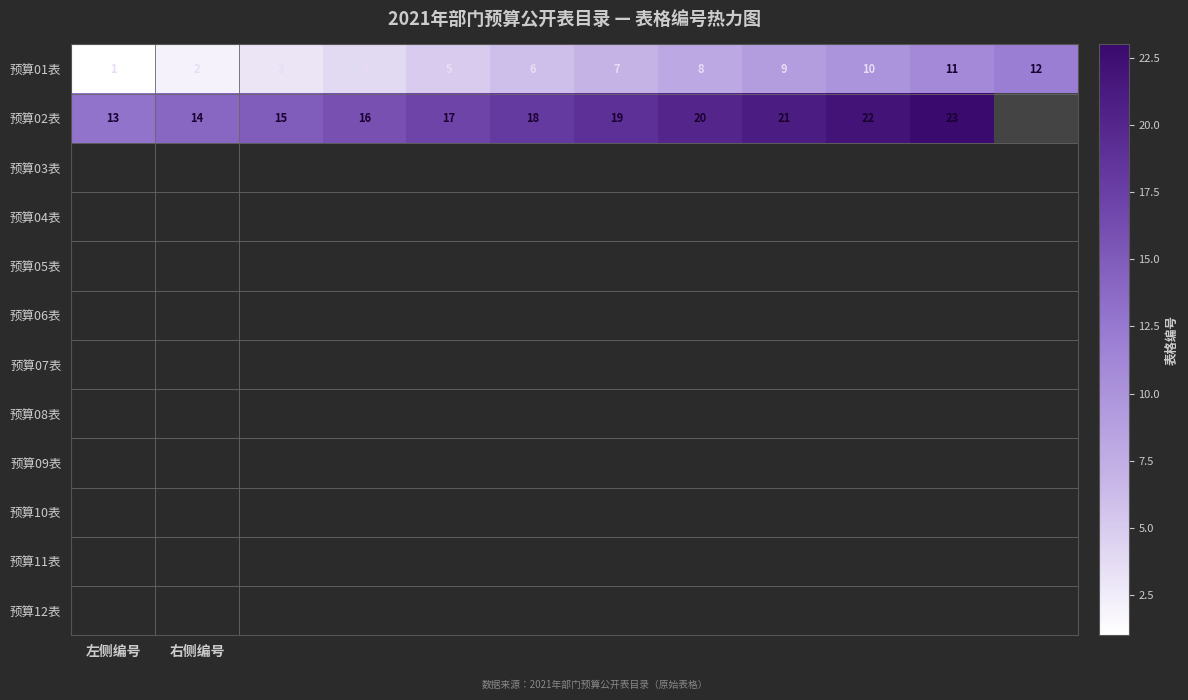

At which label does 预算01表 reach its minimum?

左侧编号